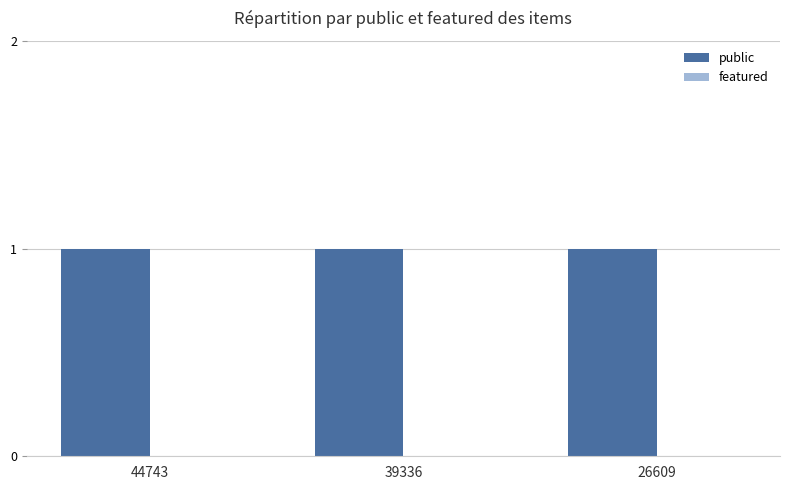

How many groups of bars are there?

3